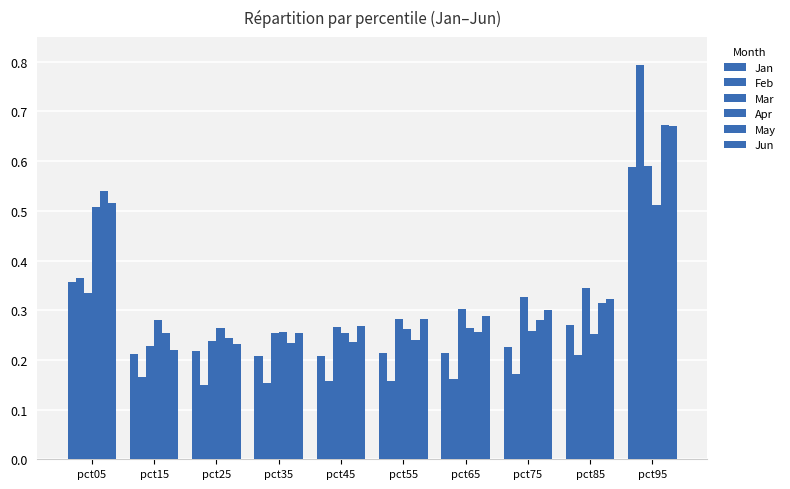

How many series are shown in this chart?

6